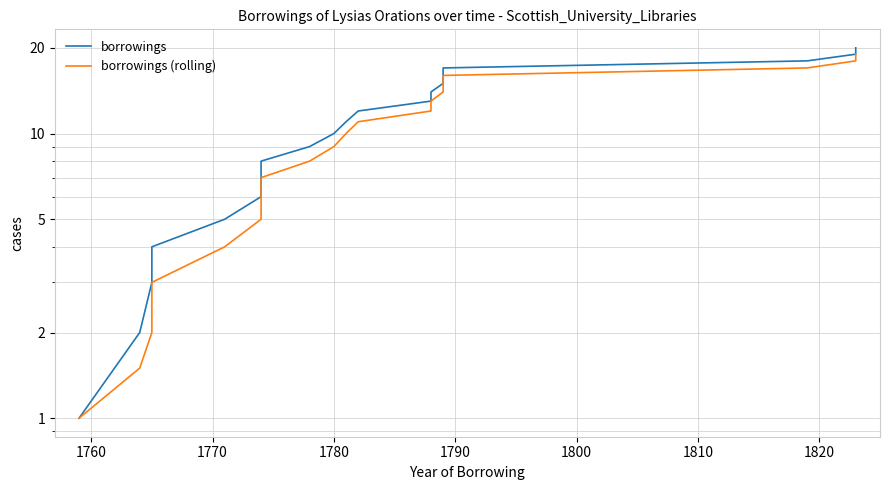

True or false: borrowings (rolling) and borrowings intersect in this chart.

False